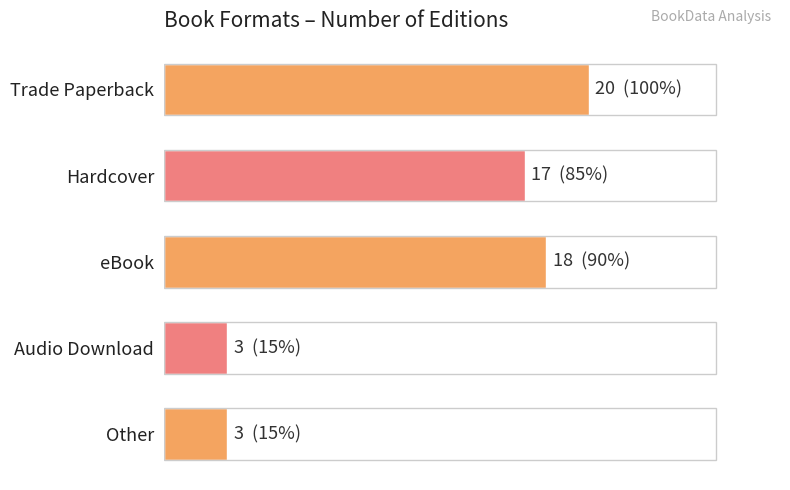

Does the chart contain any negative values?

No